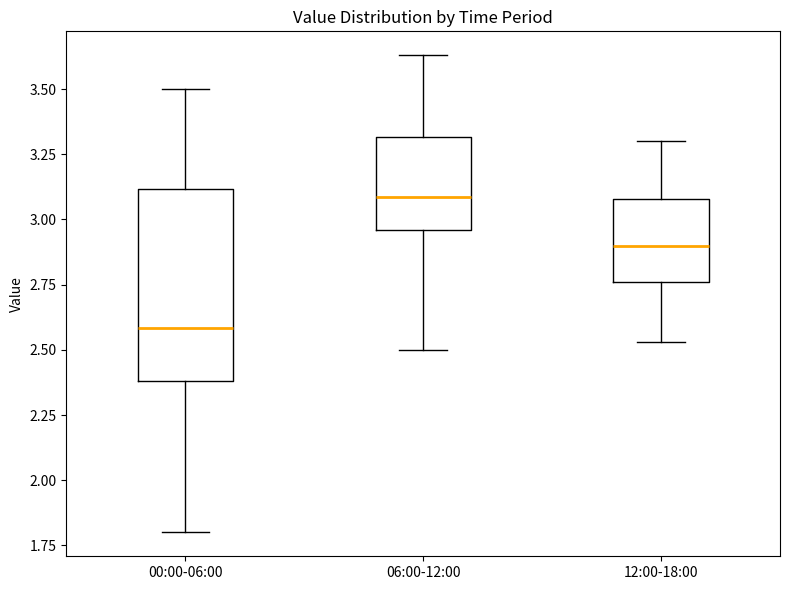

Which box has the lowest median line?

00:00-06:00